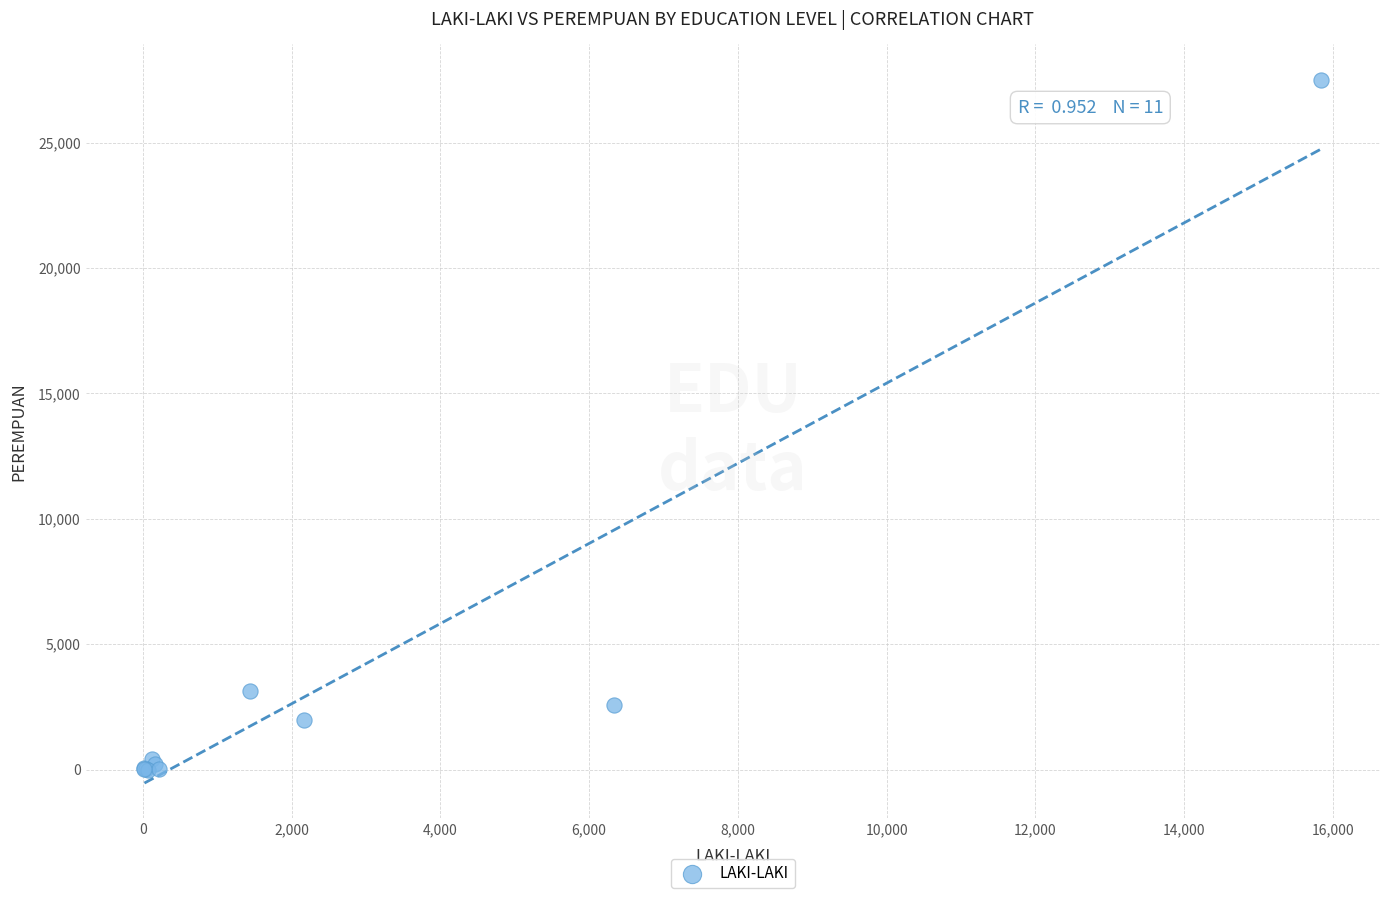

What Y value in the scatter plot is closest to 13760?

3127